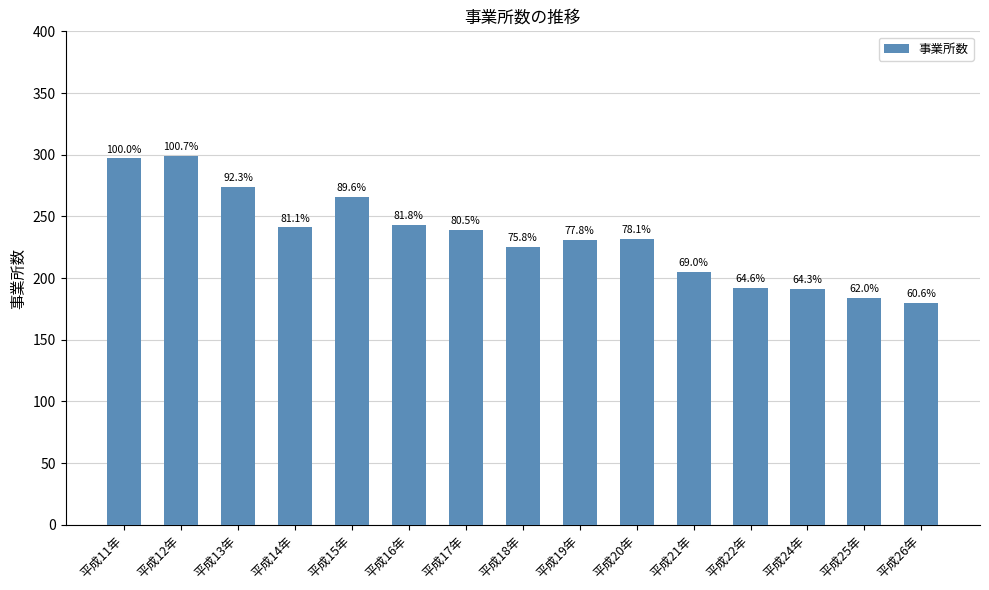

Reading left to right, extract all data points from this chart.

297	299	274	241	266	243	239	225	231	232	205	192	191	184	180